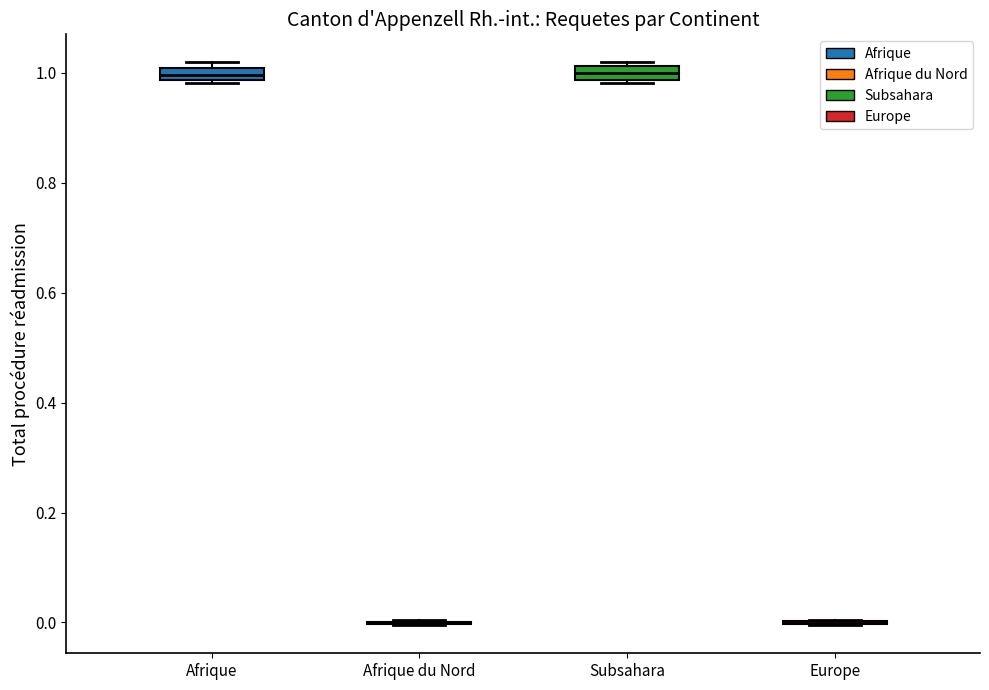

Where does the median line of the box for Subsahara sit on the y-axis? The values are not printed on the chart, so give them approximately, as read against the axis.

1.00